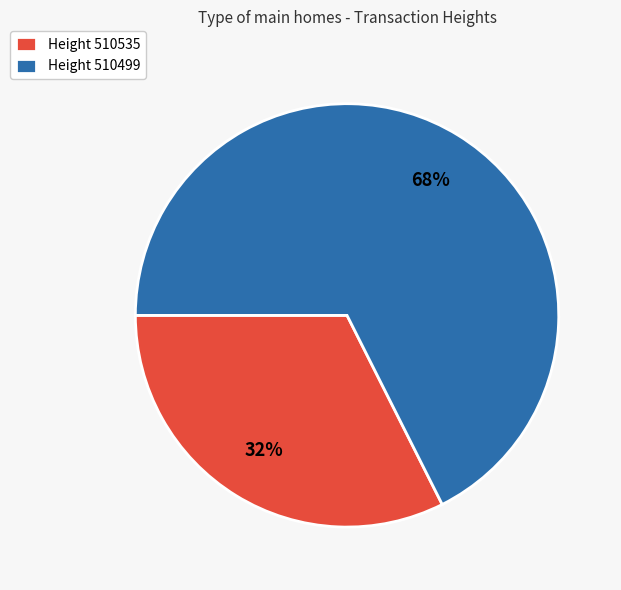

The Height 510499 slice represents 68% of the pie. True or false?

True